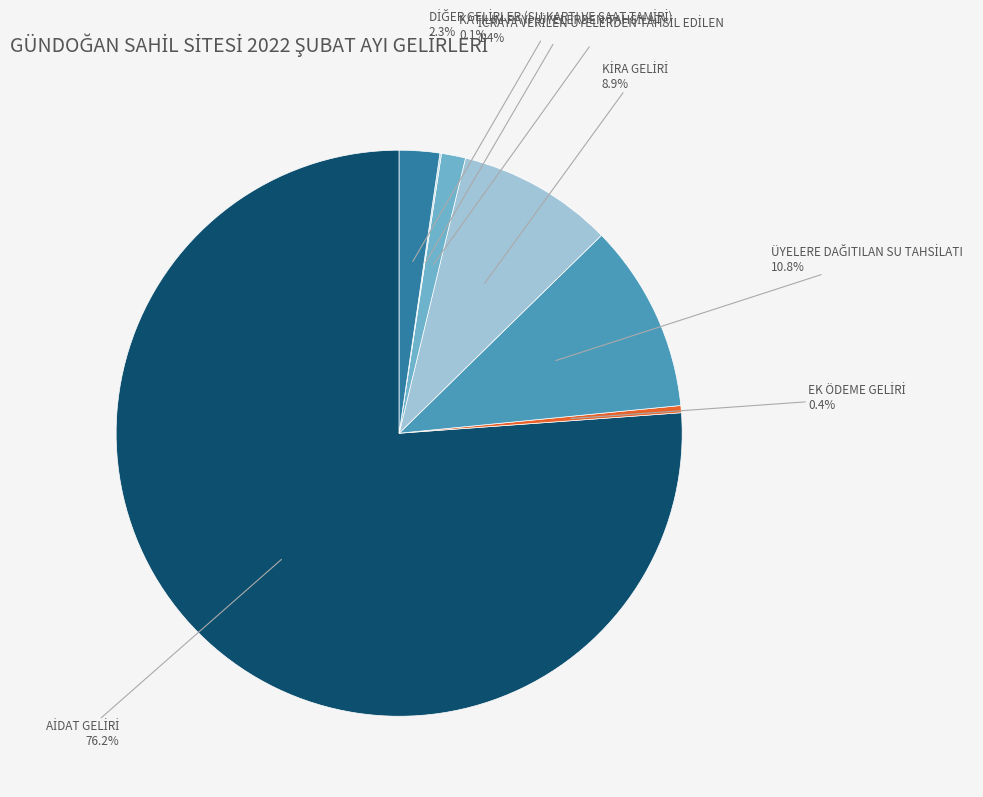

Is there a majority slice in this chart?

Yes